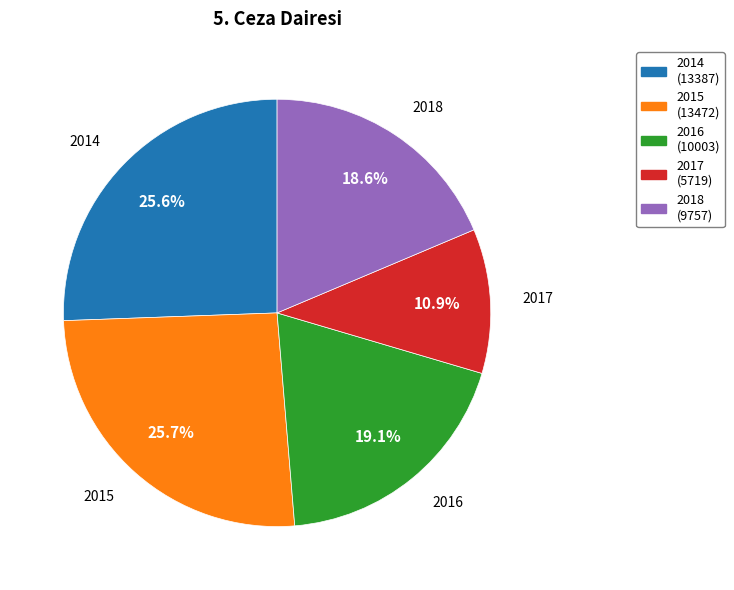

Between 2015 and 2018, which is larger?

2015